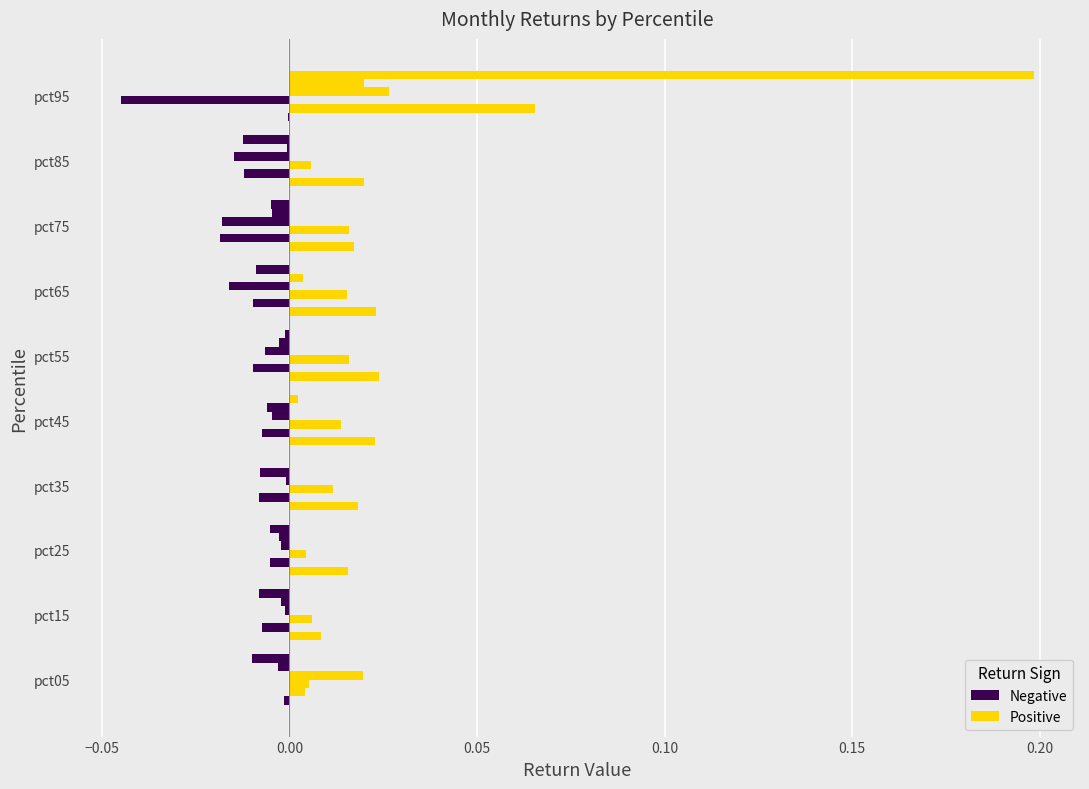

How many data points does each series have?

10